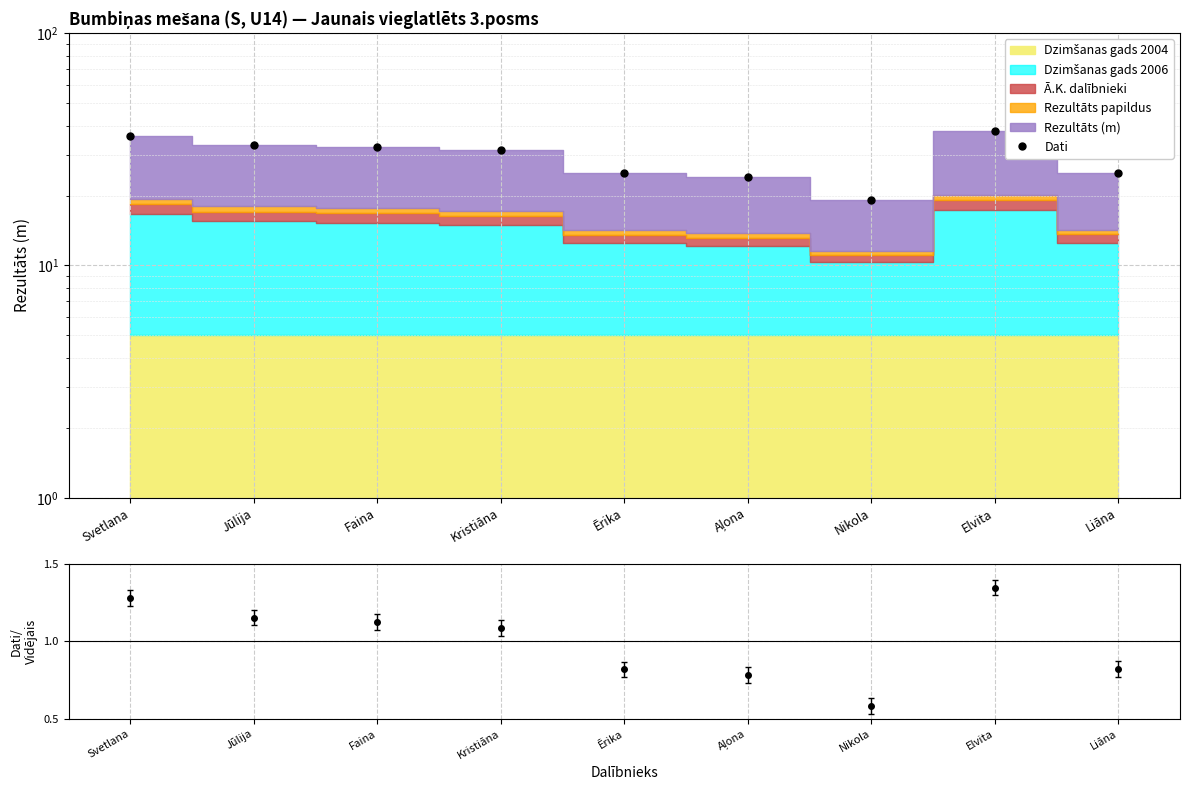

How many points are lower than both their immediate neighbors (excluding endpoints)?

1